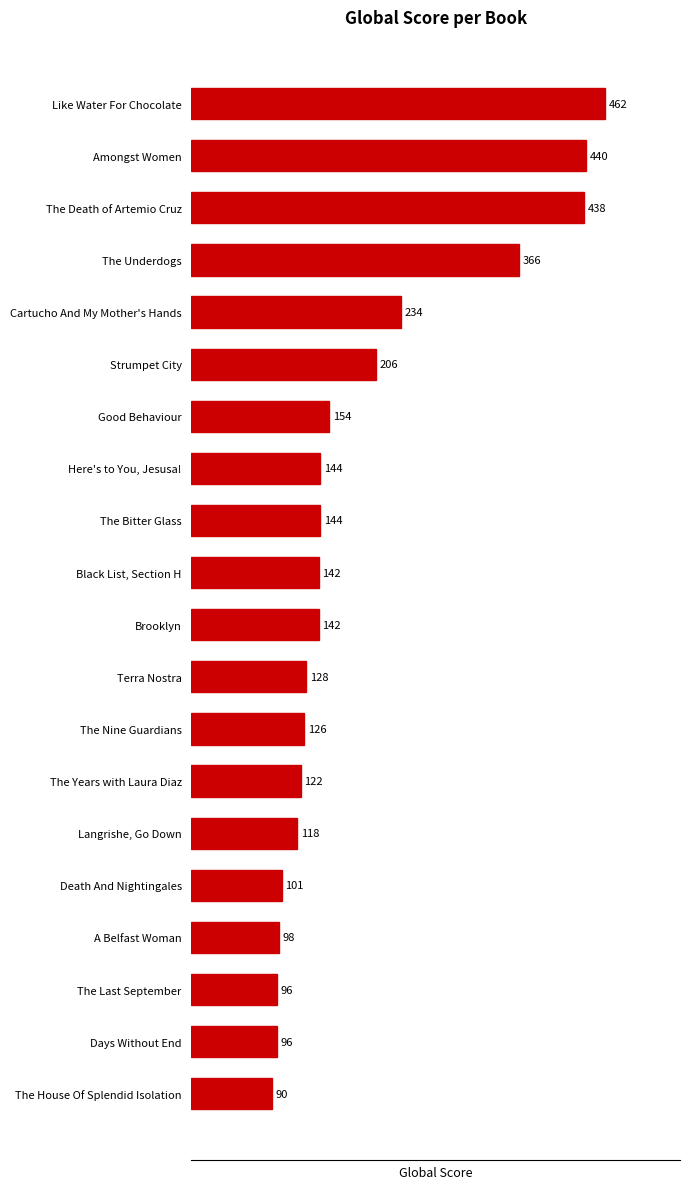

How many distinct data groups are displayed?

1